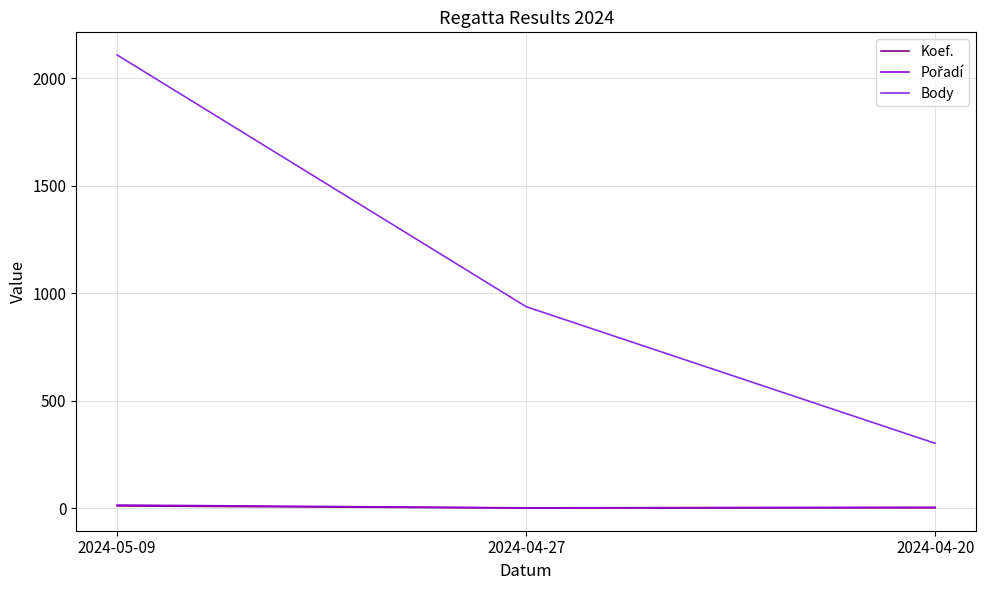

What is the sum of the Body values at 2024-04-27 and 2024-05-09?

3046